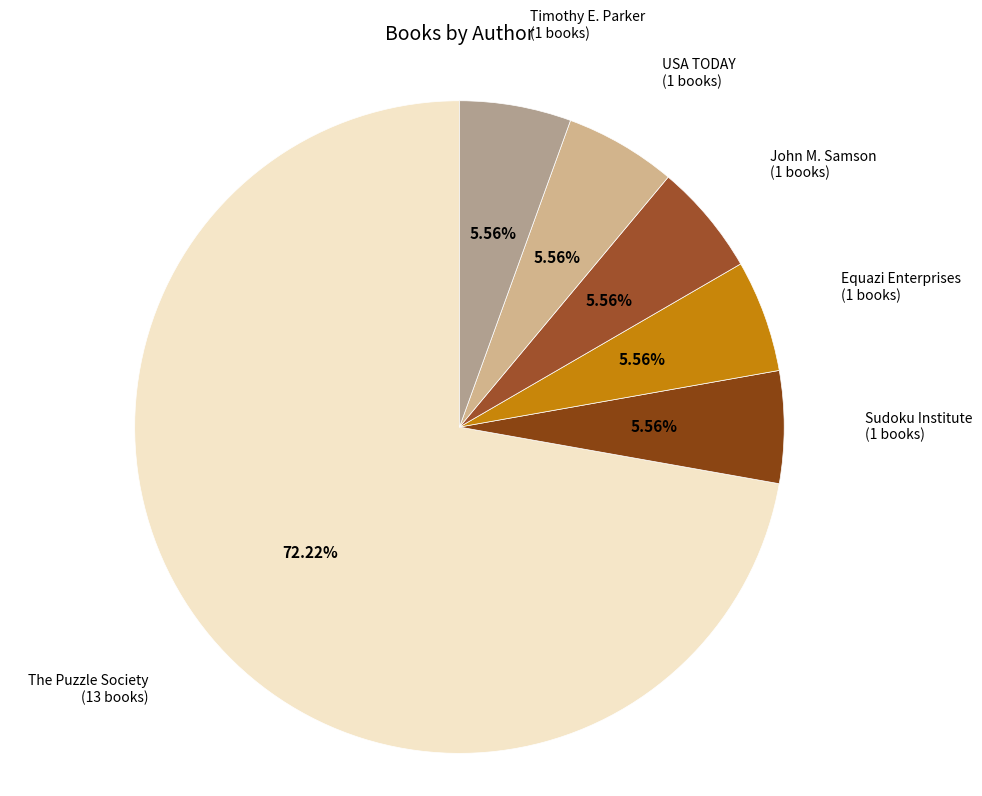

Is the sum of Sudoku Institute and John M. Samson greater than half?

No